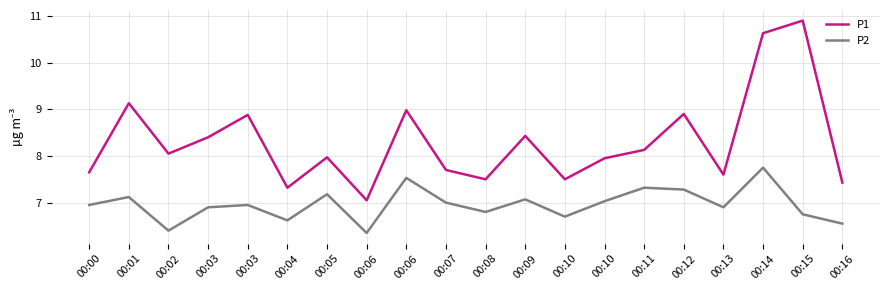

How many lines are shown in the chart?

2